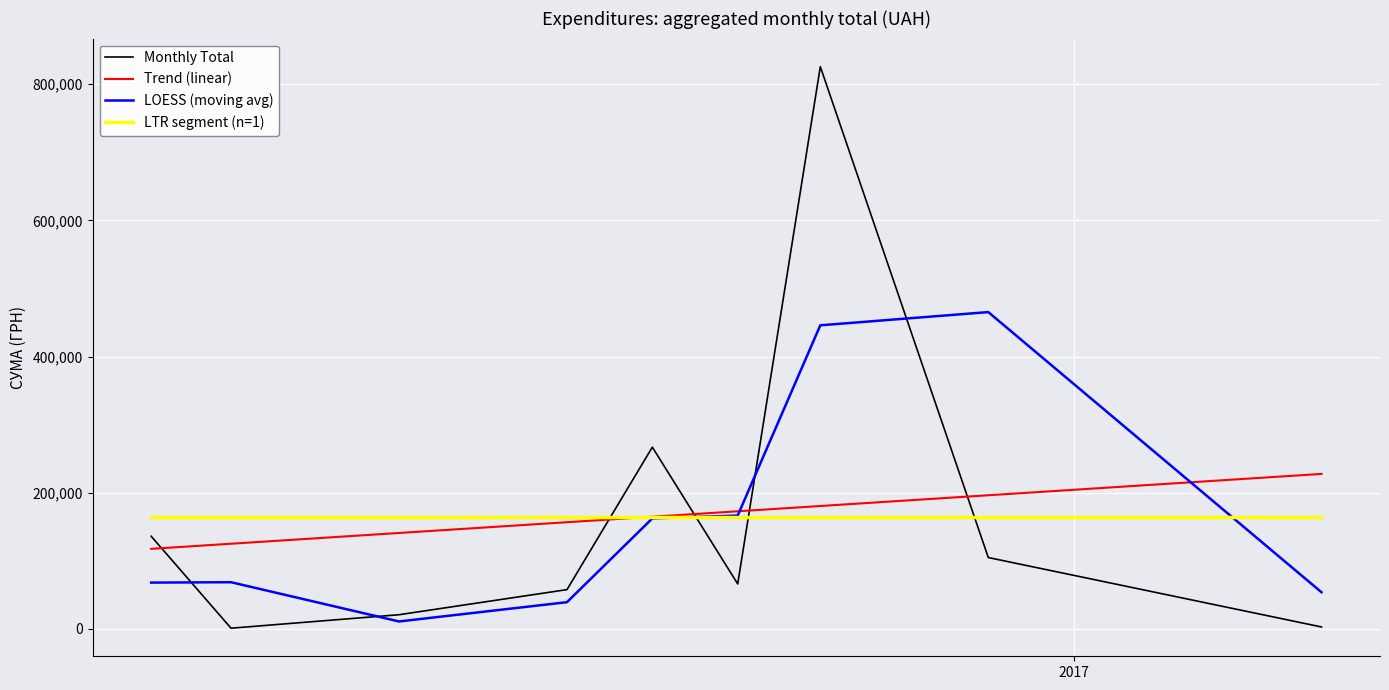

In LOESS (moving avg), how many points are lower than both neighbors (excluding endpoints)?

1